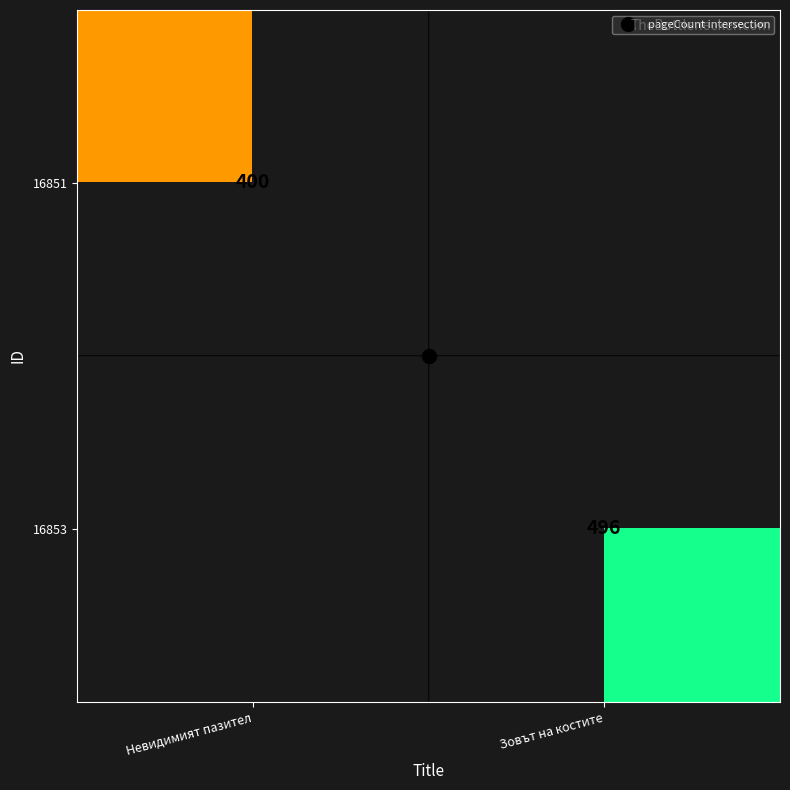

Which category has the highest value across all series?

Зовът на костите